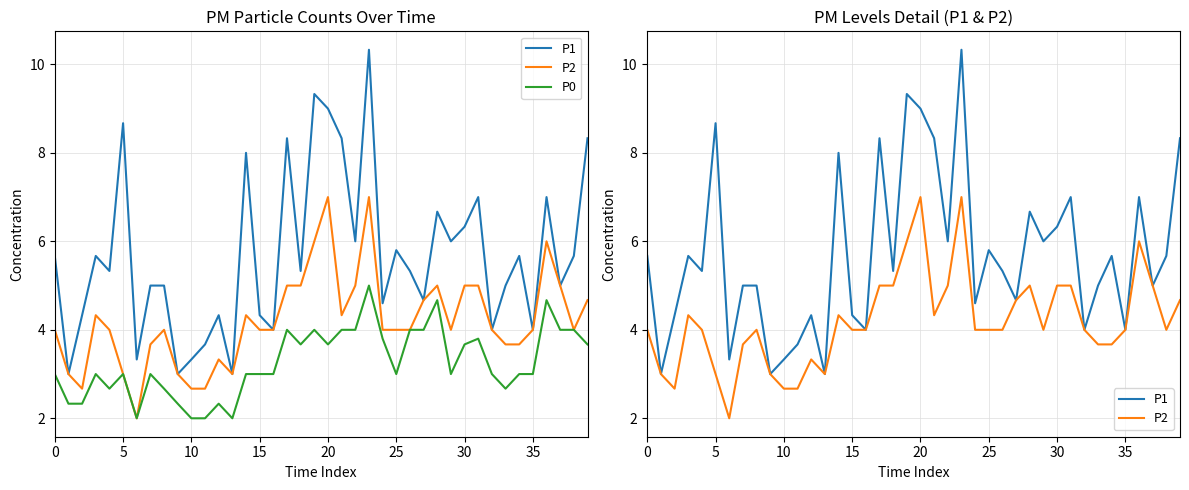

List the series in order of their overall mean, lowest first.

P0, P2, P1